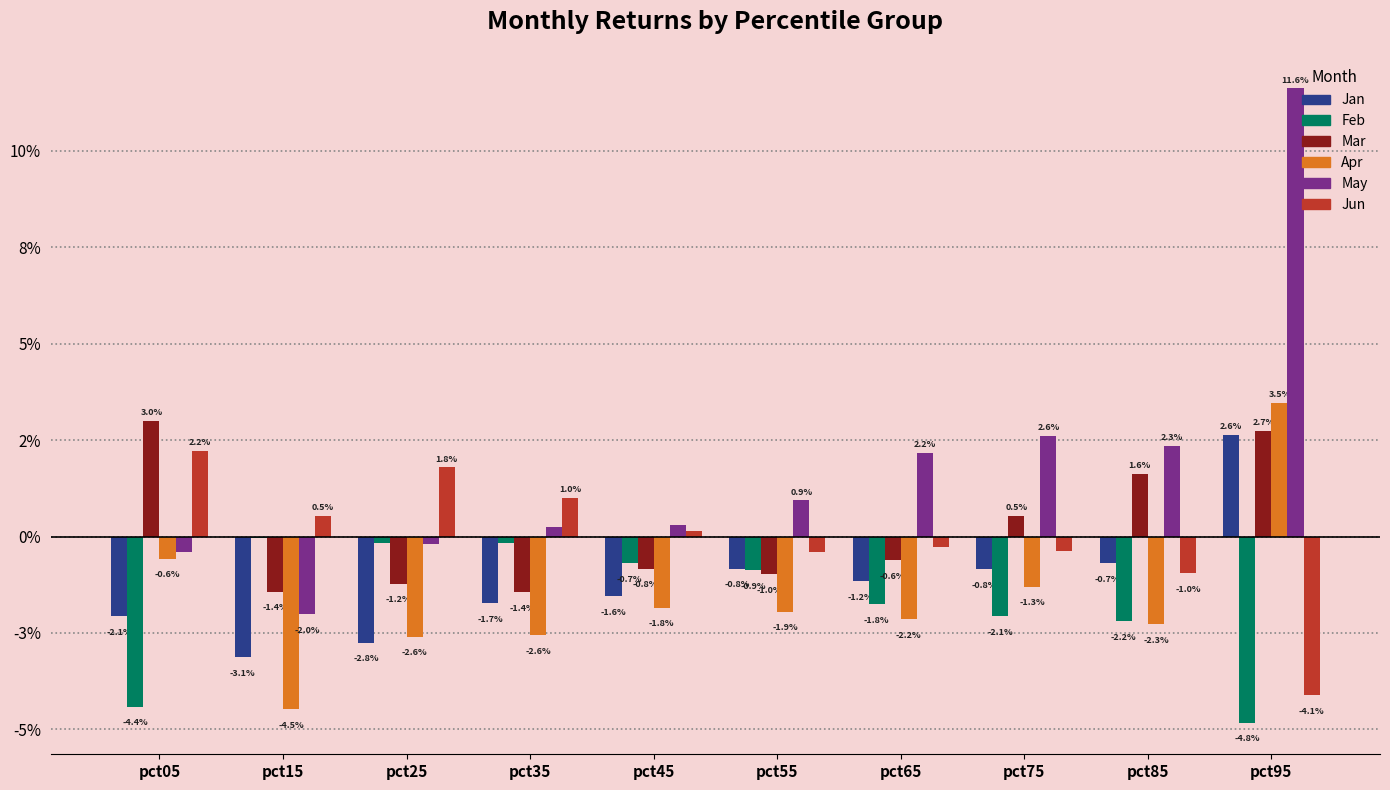

List the series in order of their peak value, lowest first.

Feb, Jun, Jan, Mar, Apr, May